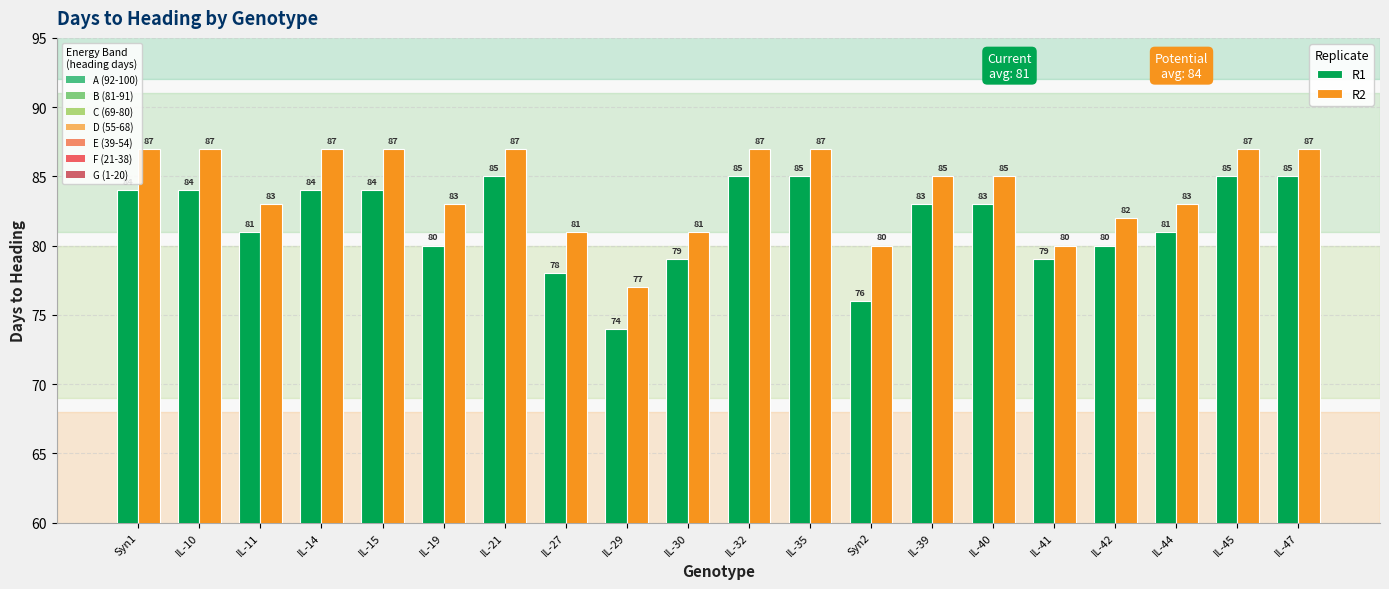

How many categories are shown in the chart?

20